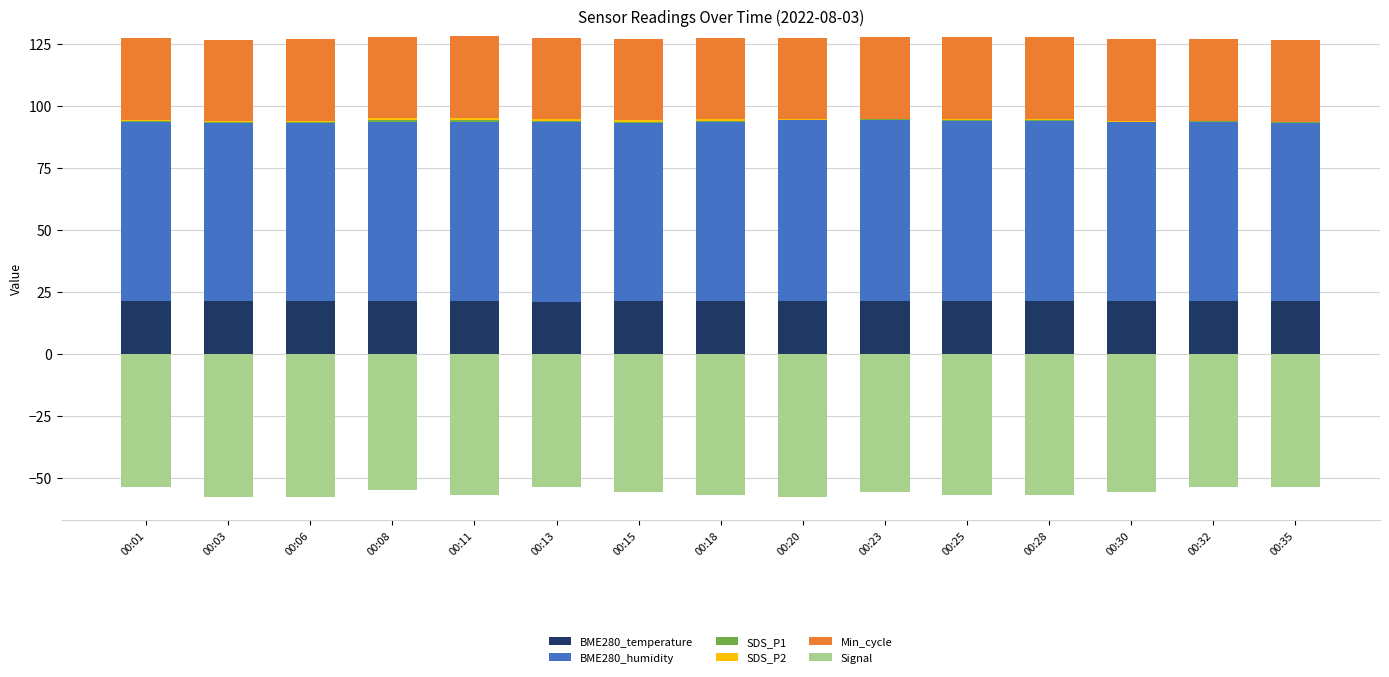

What is the maximum value shown in the chart?

73.1